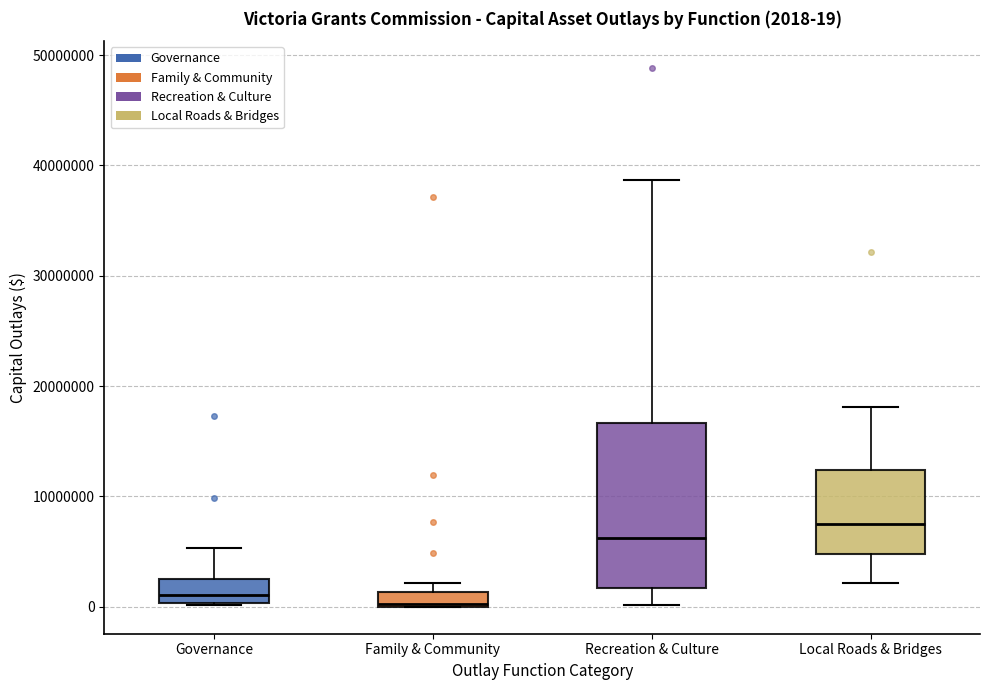

Which box's median line is the highest?

Local Roads & Bridges